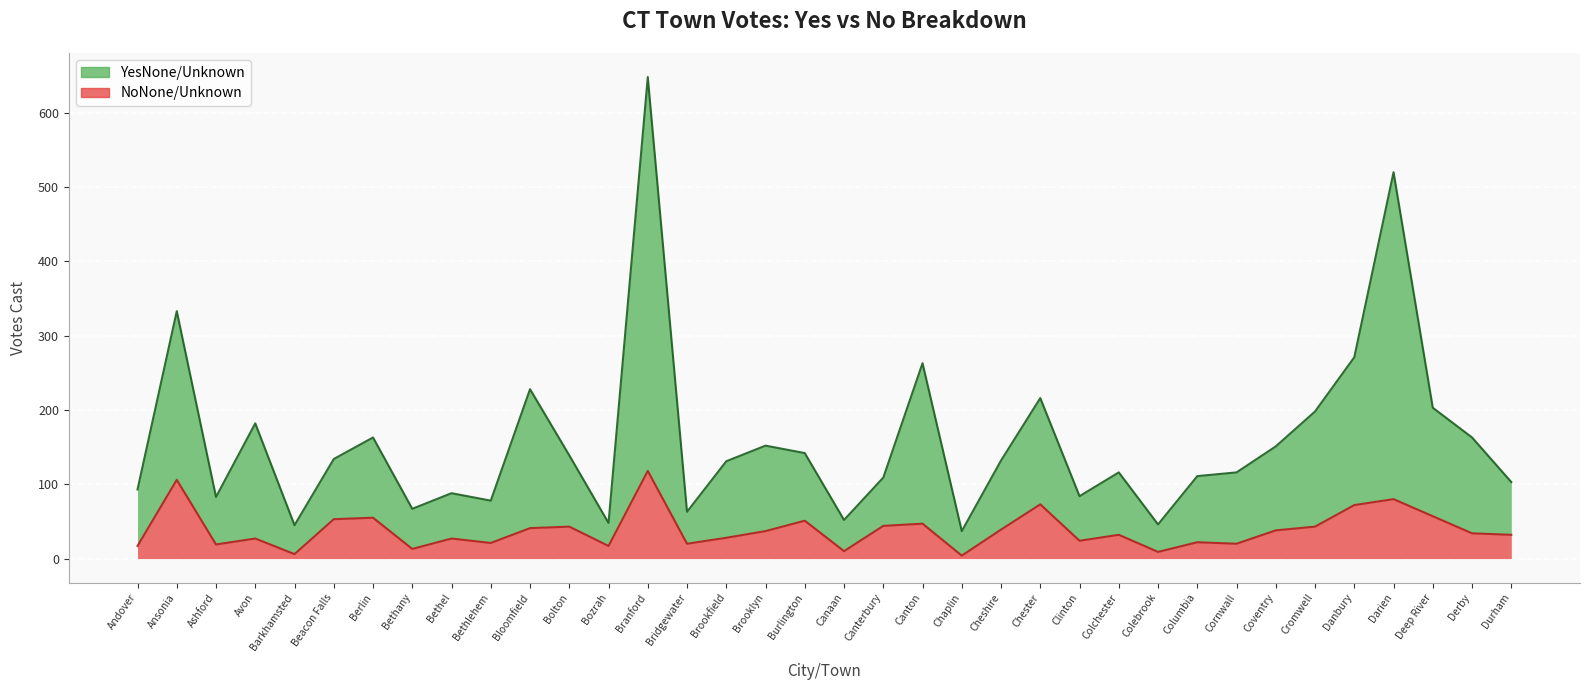

Which series has the largest total across all categories?

YesNone/Unknown